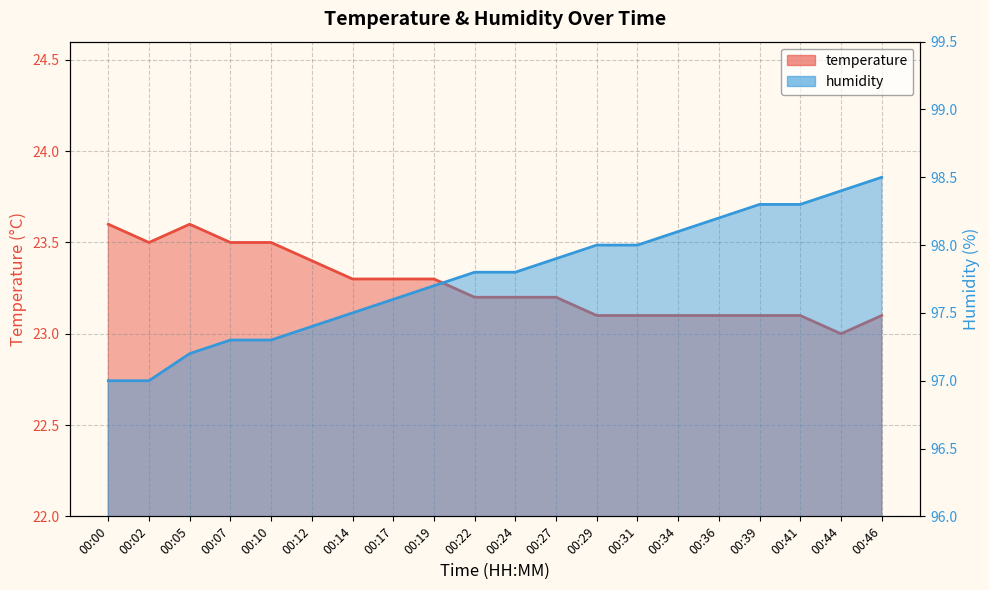

The temperature series shows 23.1 at 00:41. True or false?

True